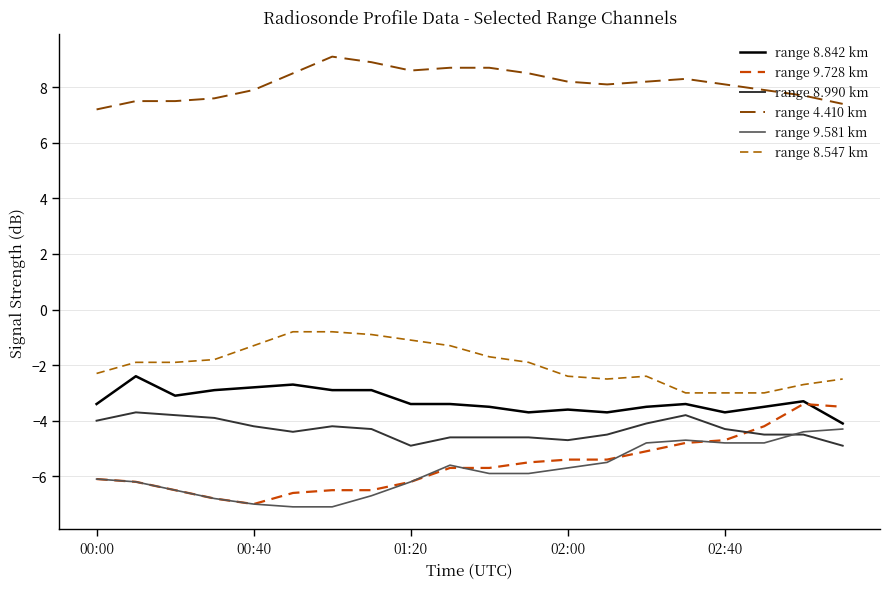

Reading left to right, what are all the values shown in this chart?

range 8.842 km: -3.4	-2.4	-3.1	-2.9	-2.8	-2.7	-2.9	-2.9	-3.4	-3.4	-3.5	-3.7	-3.6	-3.7	-3.5	-3.4	-3.7	-3.5	-3.3	-4.1
range 9.728 km: -6.1	-6.2	-6.5	-6.8	-7.0	-6.6	-6.5	-6.5	-6.2	-5.7	-5.7	-5.5	-5.4	-5.4	-5.1	-4.8	-4.7	-4.2	-3.4	-3.5
range 8.990 km: -4.0	-3.7	-3.8	-3.9	-4.2	-4.4	-4.2	-4.3	-4.9	-4.6	-4.6	-4.6	-4.7	-4.5	-4.1	-3.8	-4.3	-4.5	-4.5	-4.9
range 4.410 km: 7.2	7.5	7.5	7.6	7.9	8.5	9.1	8.9	8.6	8.7	8.7	8.5	8.2	8.1	8.2	8.3	8.1	7.9	7.7	7.4
range 9.581 km: -6.1	-6.2	-6.5	-6.8	-7.0	-7.1	-7.1	-6.7	-6.2	-5.6	-5.9	-5.9	-5.7	-5.5	-4.8	-4.7	-4.8	-4.8	-4.4	-4.3
range 8.547 km: -2.3	-1.9	-1.9	-1.8	-1.3	-0.8	-0.8	-0.9	-1.1	-1.3	-1.7	-1.9	-2.4	-2.5	-2.4	-3.0	-3.0	-3.0	-2.7	-2.5